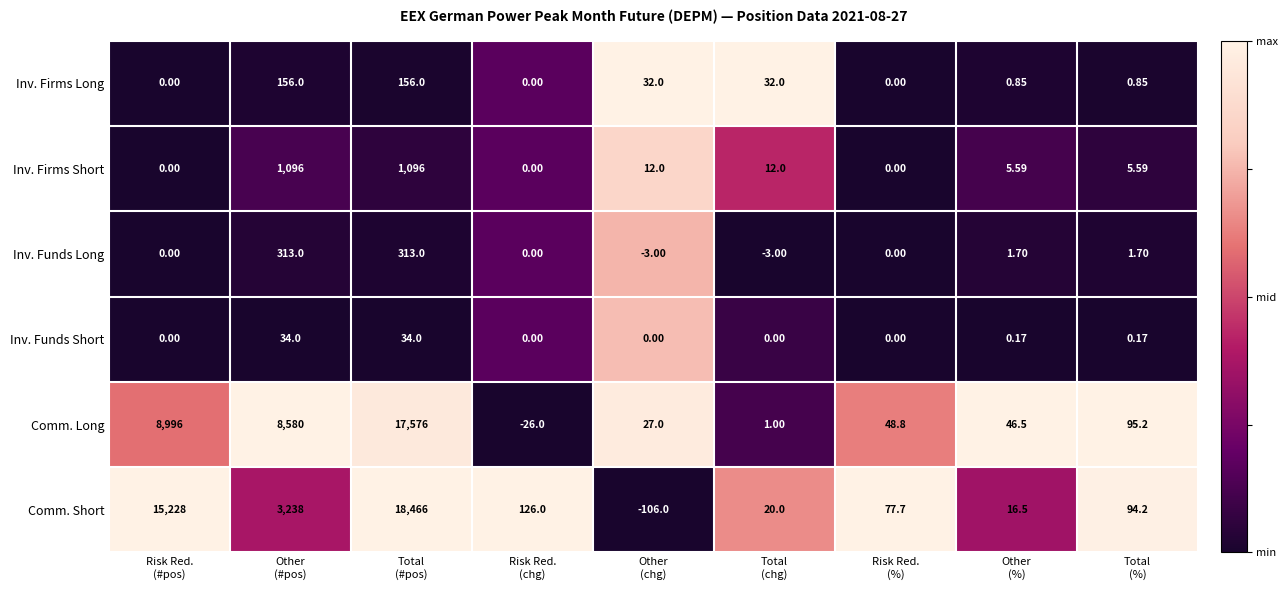

At which category is the sum across all series the highest?

Total
(#pos)